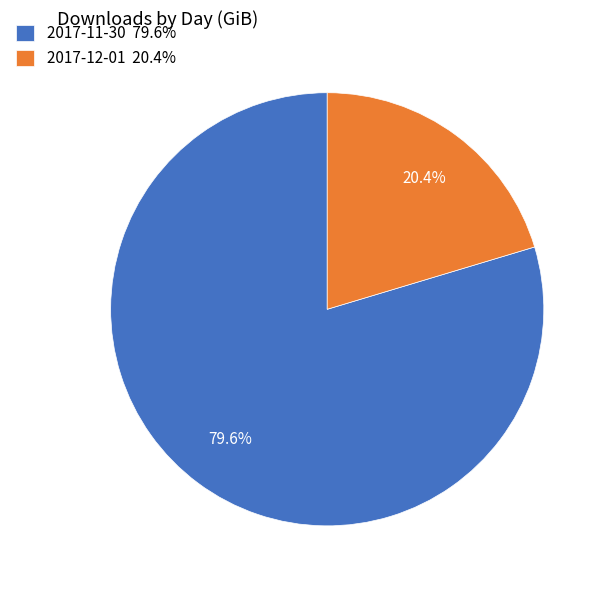

Does 2017-11-30 account for over 50% of the chart?

Yes